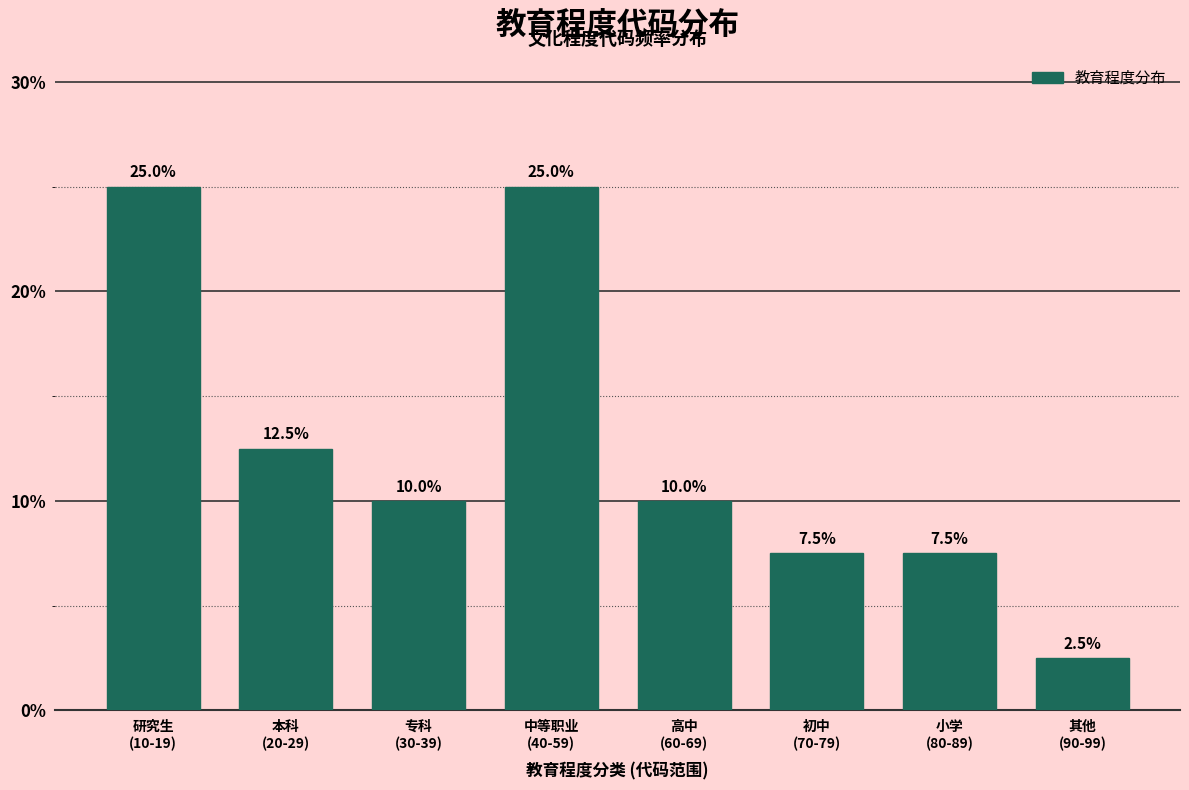

Reading left to right, what are all the values shown in this chart?

25.0	12.5	10.0	25.0	10.0	7.5	7.5	2.5